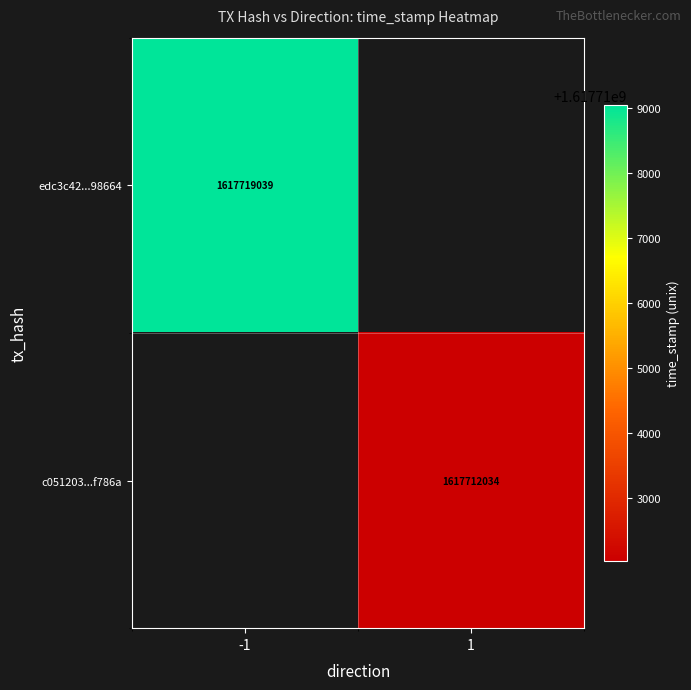

At which category does the chart reach its peak across all series?

-1